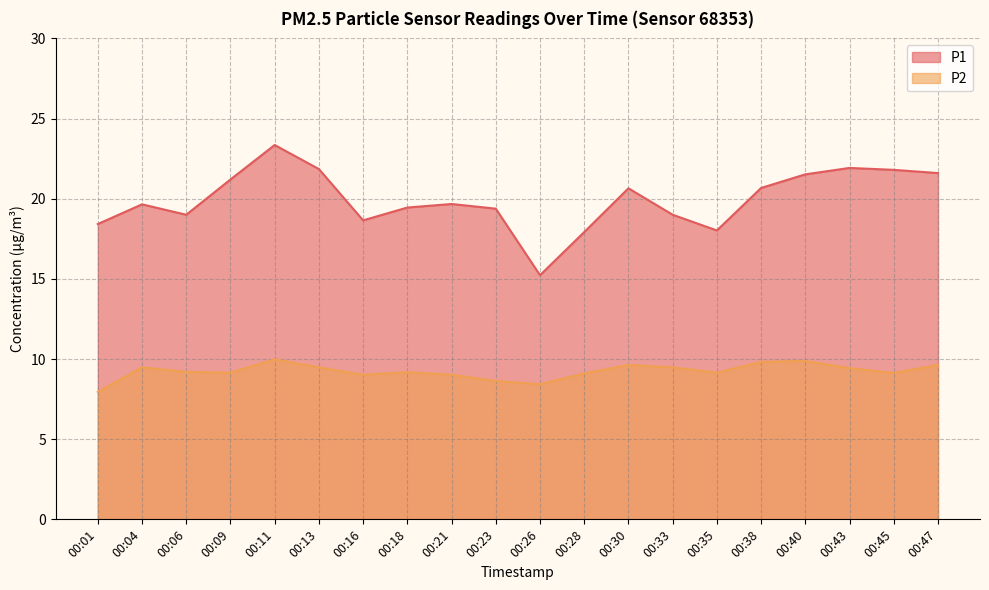

Where is the first local maximum for P1?

00:04